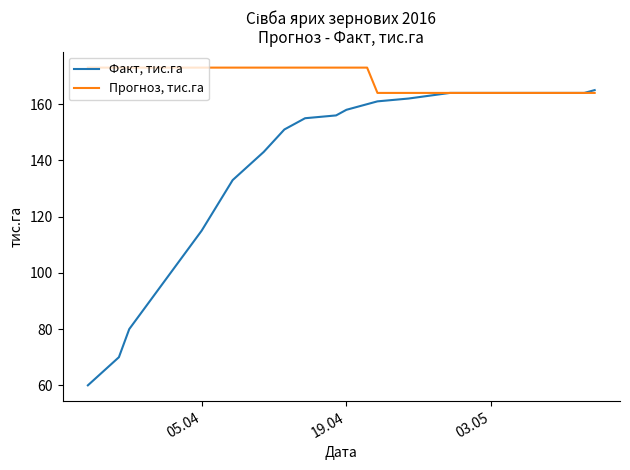

What is the average value of the Факт, тис.га series?

136